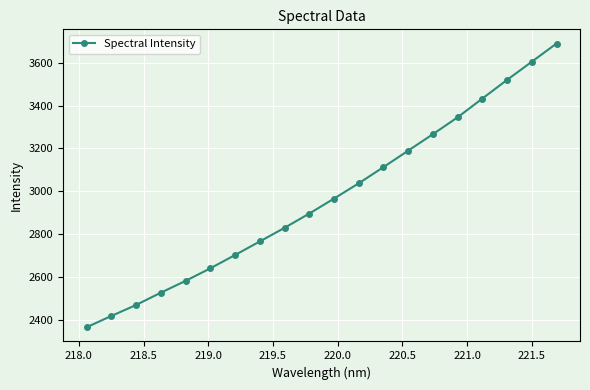

Count the number of categories in the chart.

20